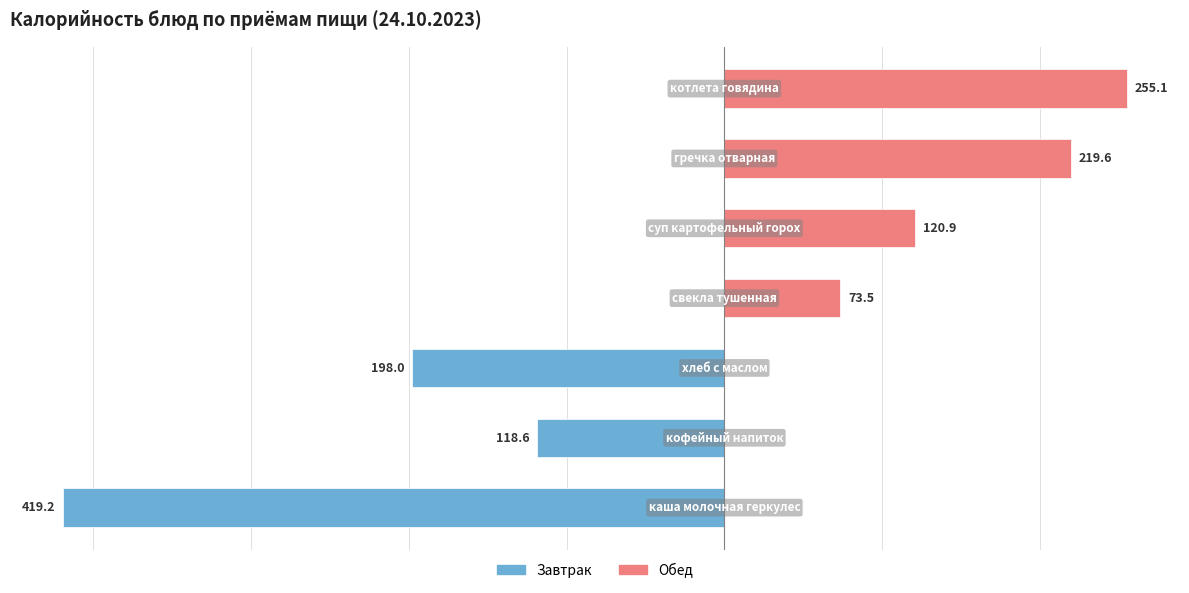

How many data points does each series have?

7